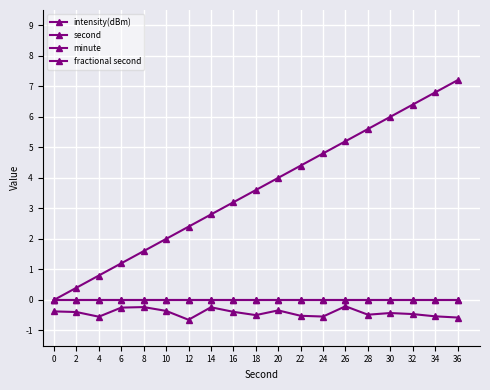

True or false: minute and intensity(dBm) cross at least once.

False